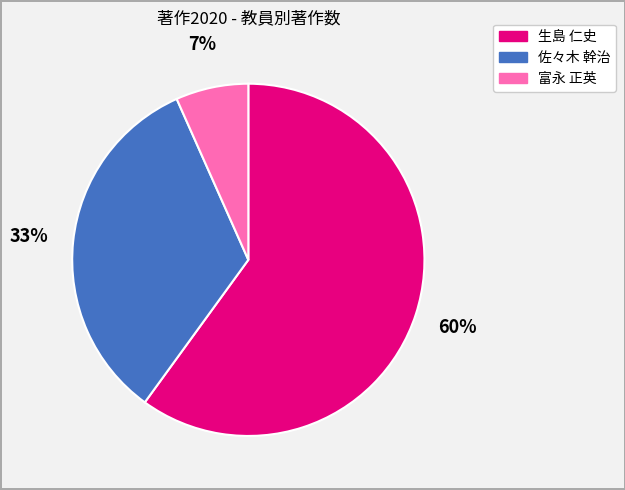

Approximately how many times larger is the value at 佐々木 幹治 compared to 生島 仁史?

0.6